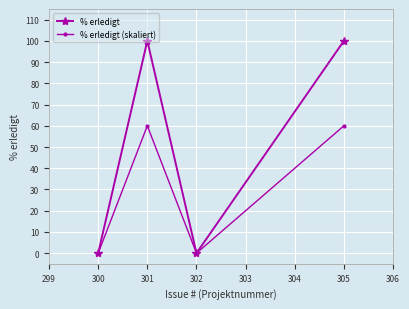

Rank the series by their maximum value, from highest to lowest.

% erledigt, % erledigt (skaliert)